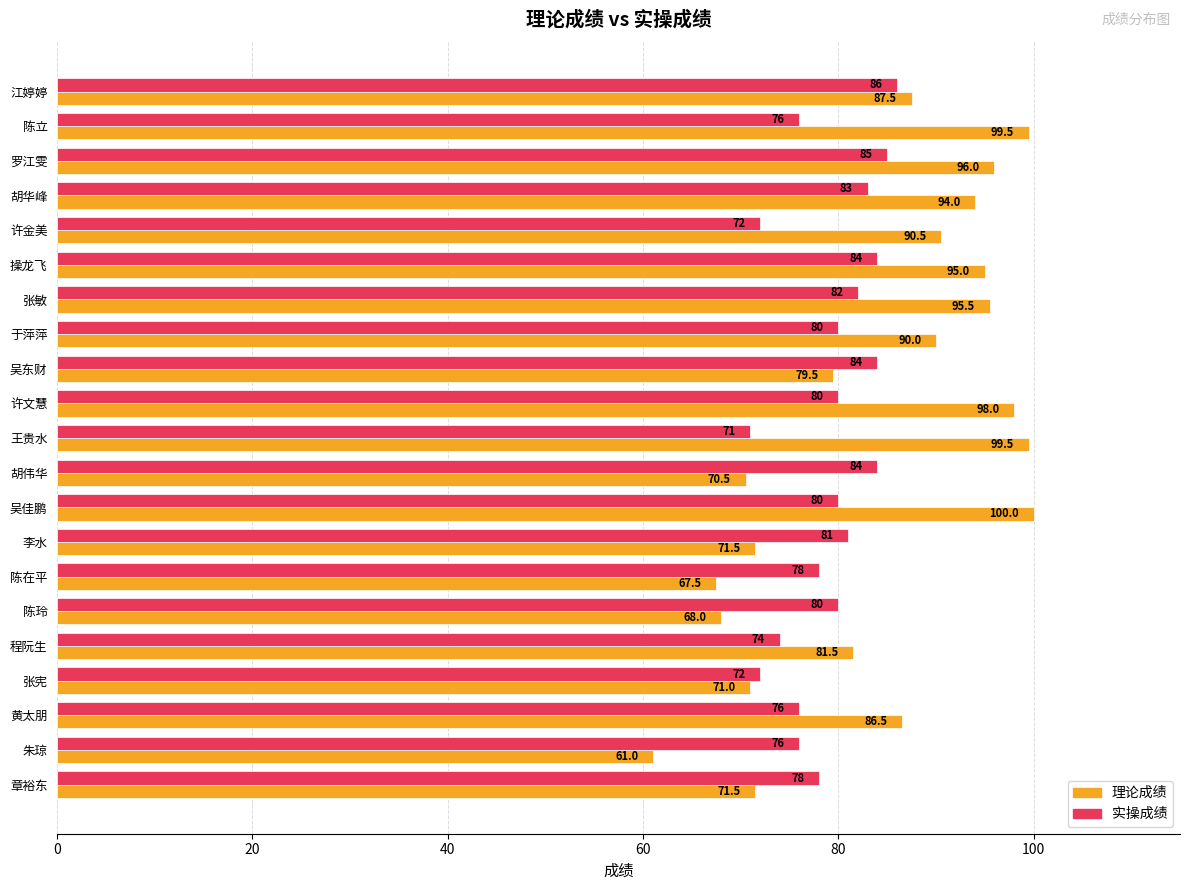

Which category has the lowest value in the 理论成绩 series?

朱琼